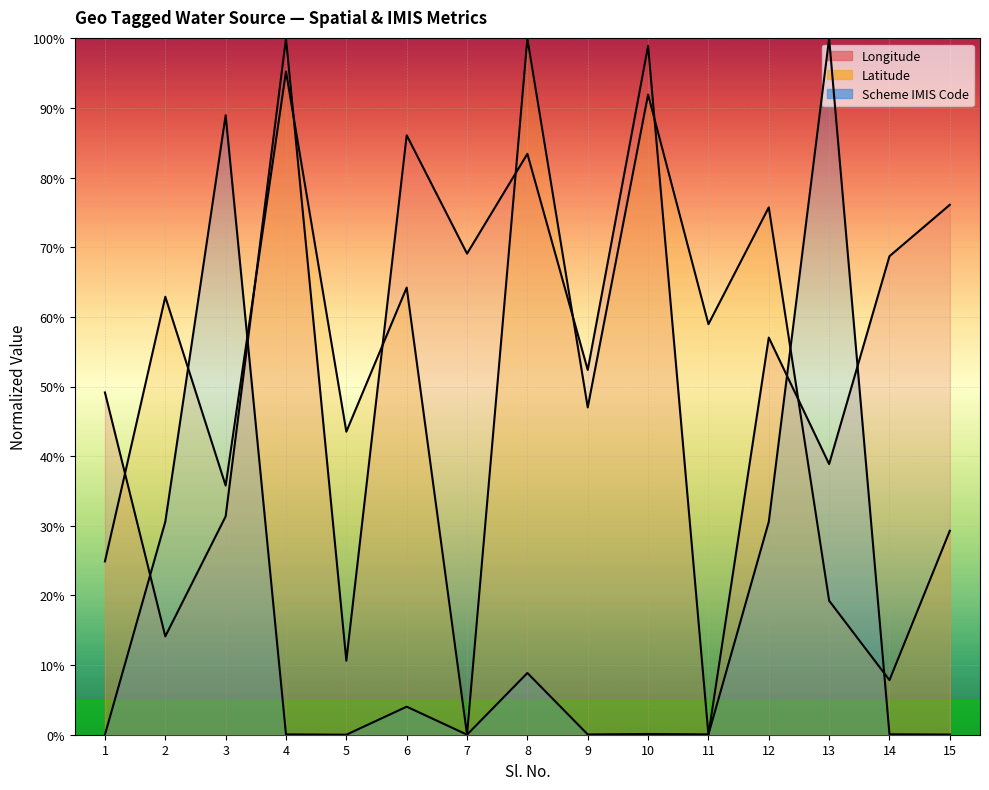

What is the sum of the Latitude values at 12 and 13?

0.9